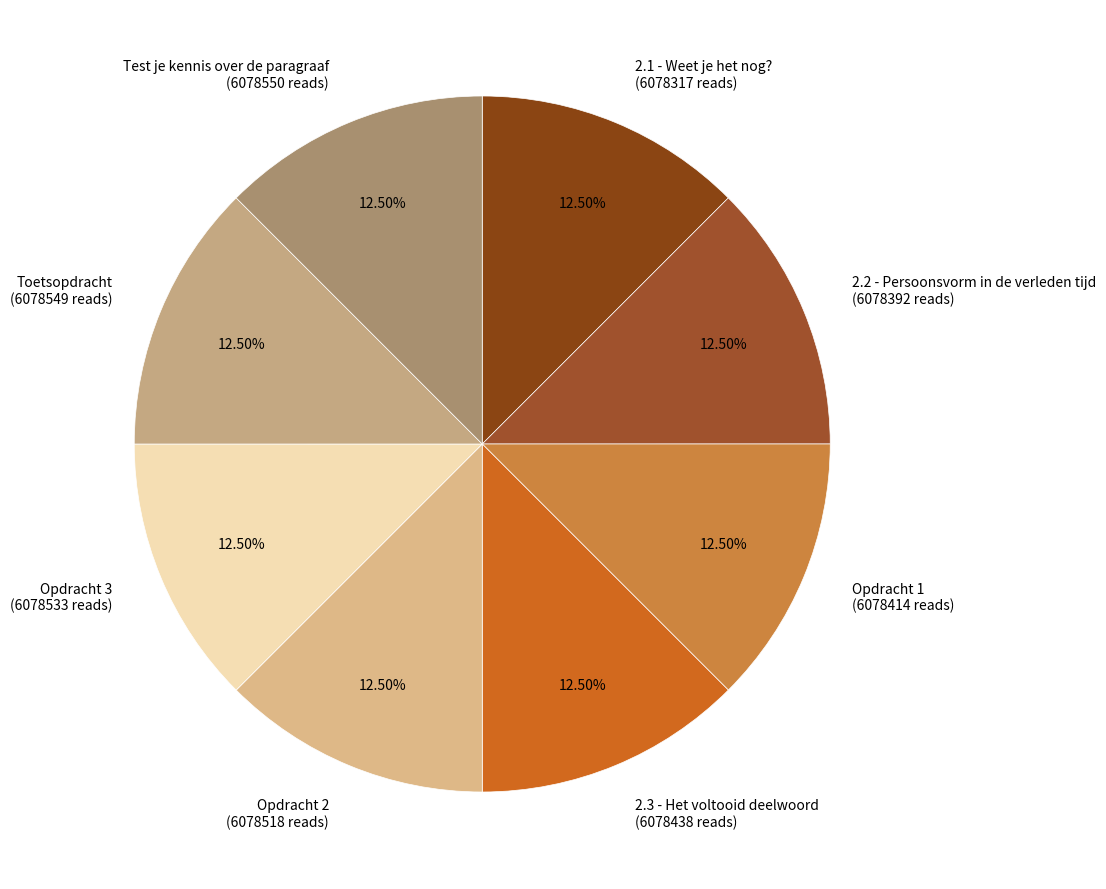

Is there a majority slice in this chart?

No